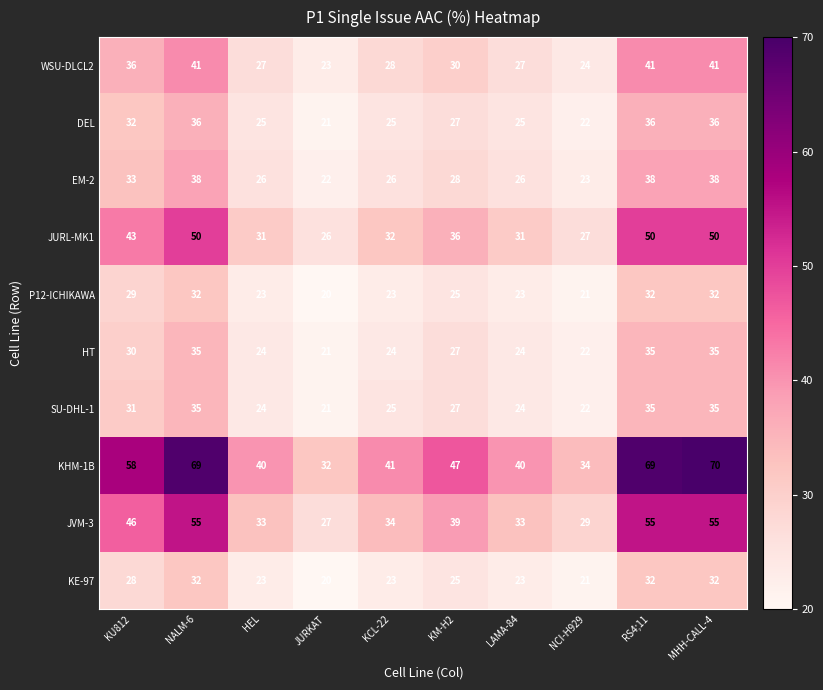

What is the approximate value of KHM-1B at HEL?

40